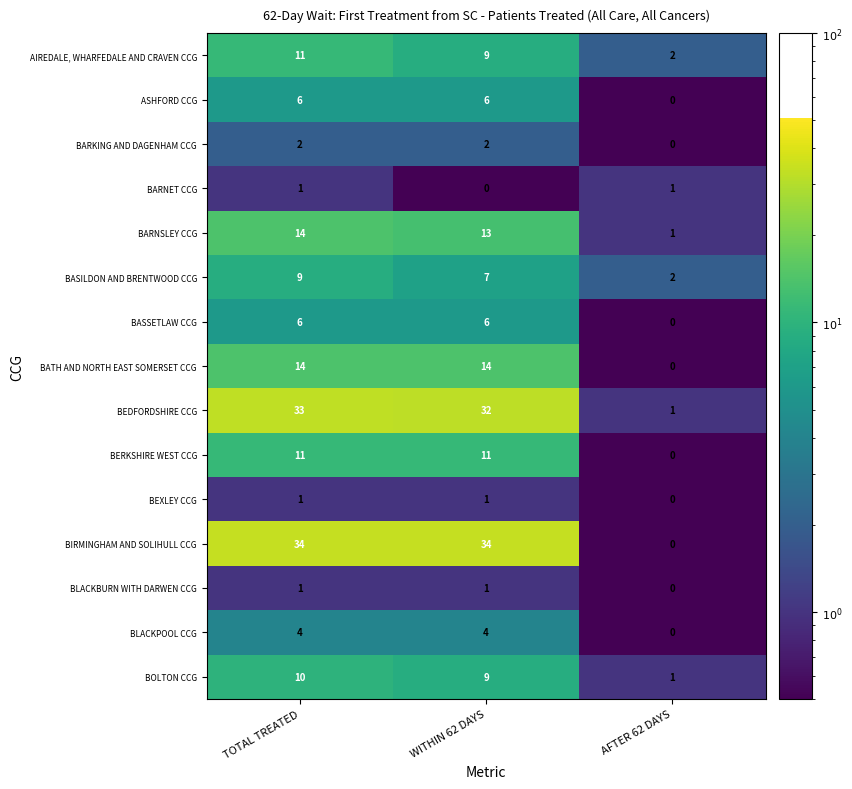

At which label does BARNSLEY CCG first exceed 13?

TOTAL TREATED